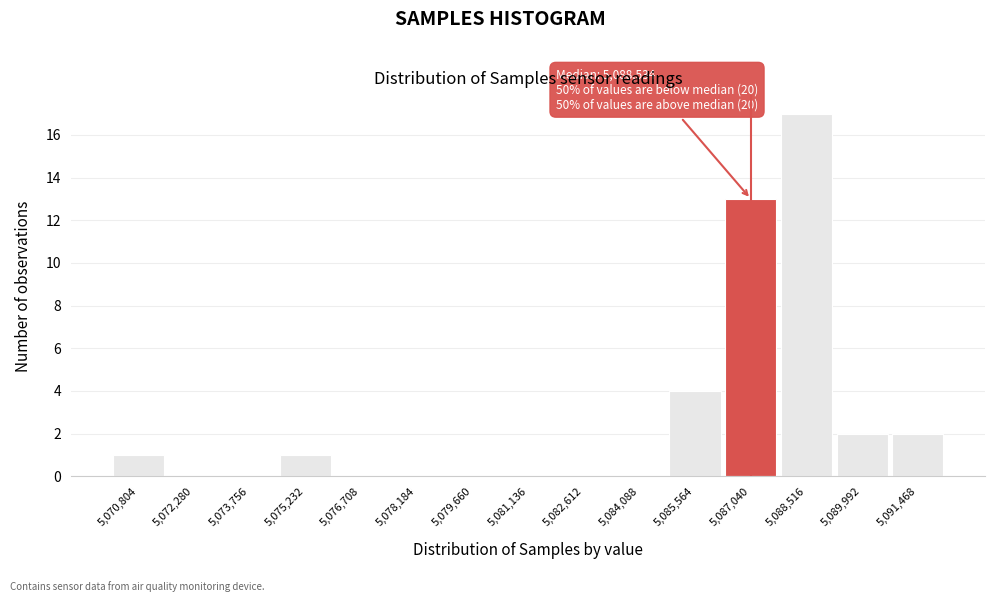

Reading left to right, transcribe all the data shown in this chart.

5,070,804=1	5,072,280=0	5,073,756=0	5,075,232=1	5,076,708=0	5,078,184=0	5,079,660=0	5,081,136=0	5,082,612=0	5,084,088=0	5,085,564=4	5,087,040=13	5,088,516=17	5,089,992=2	5,091,468=2